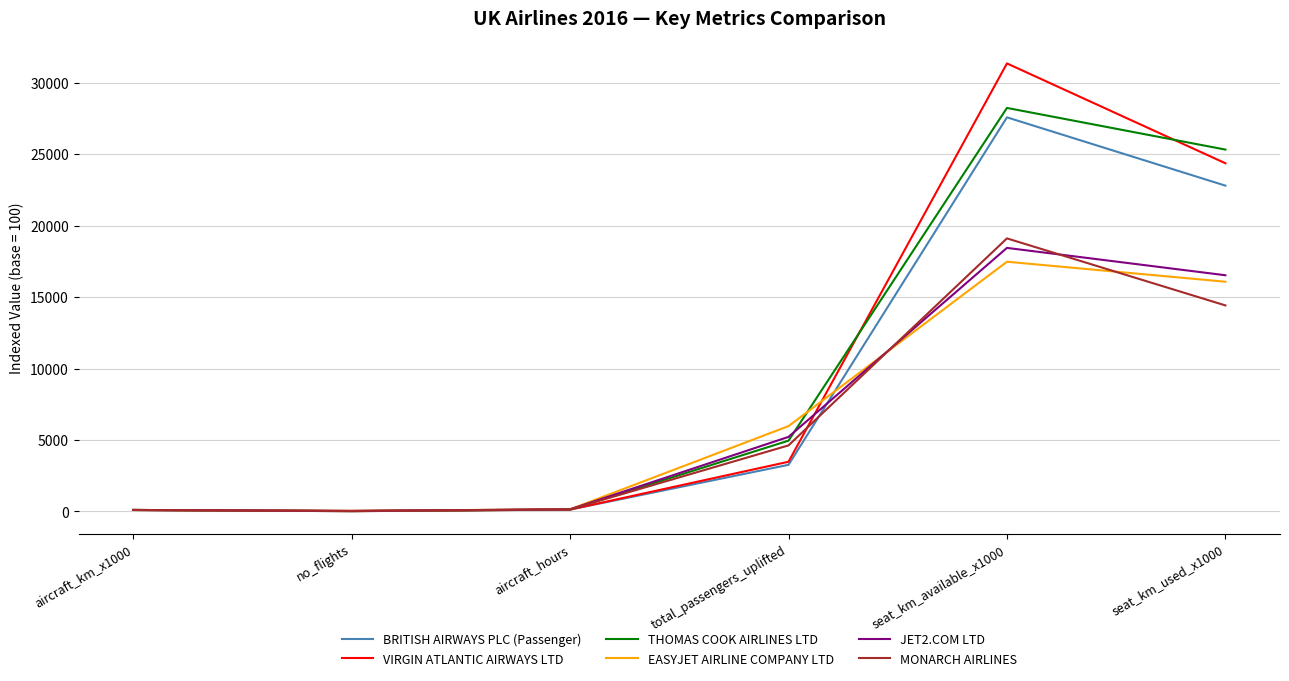

Between seat_km_available_x1000 and seat_km_used_x1000, which series saw the biggest shift?

VIRGIN ATLANTIC AIRWAYS LTD